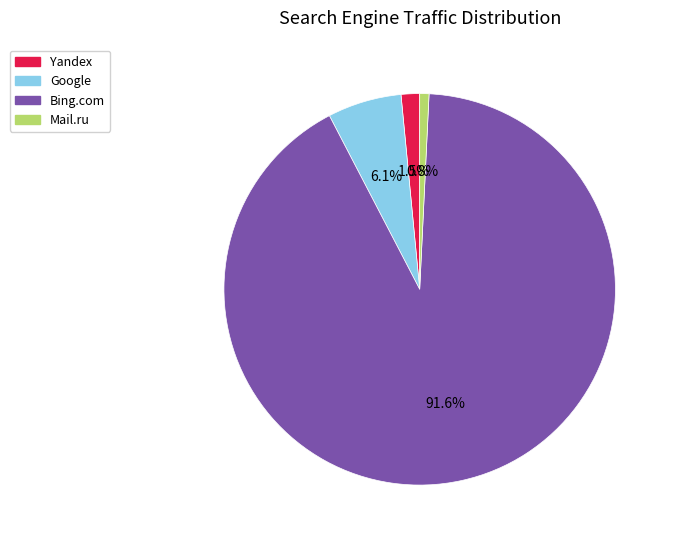

Is there any slice that represents more than half of the pie?

Yes